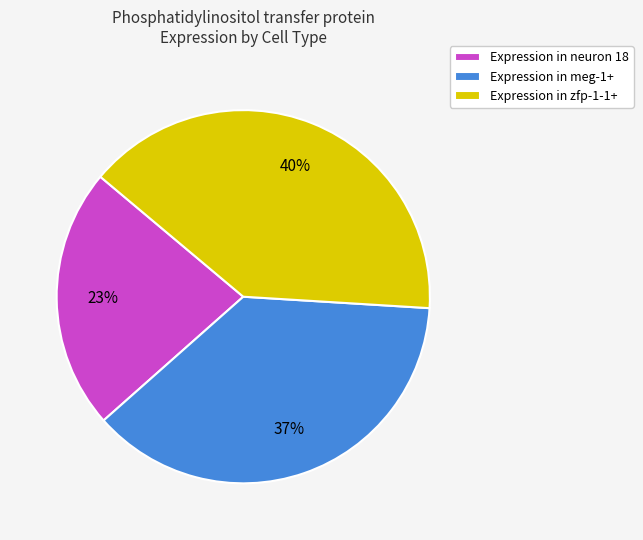

What is the largest slice in the pie chart?

Expression in zfp-1-1+